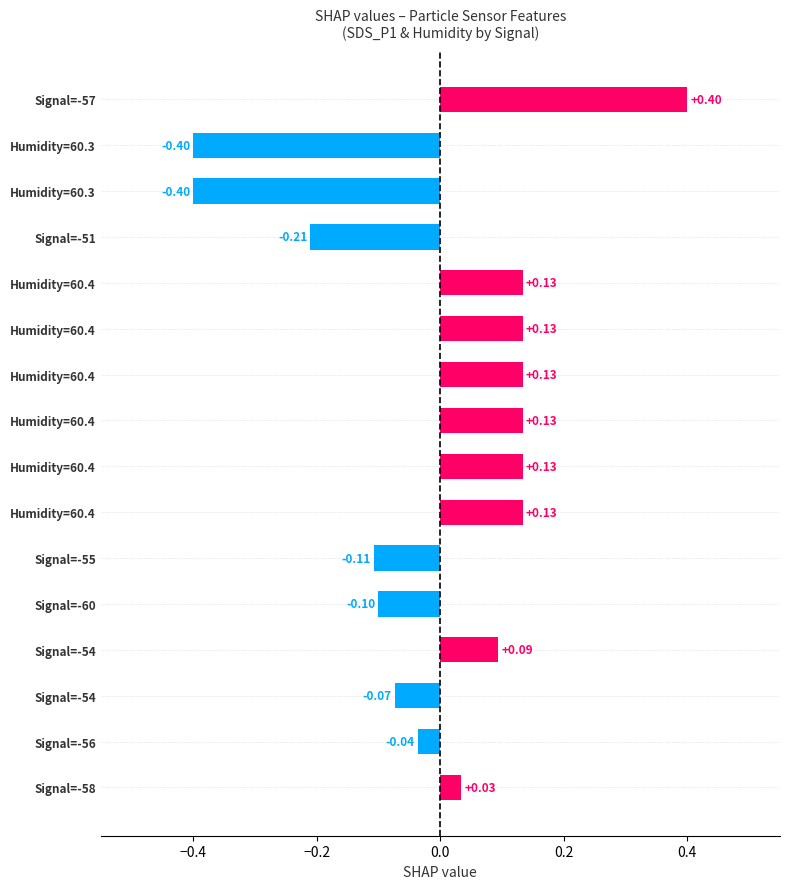

What is the difference between the second highest and minimum values?

0.5